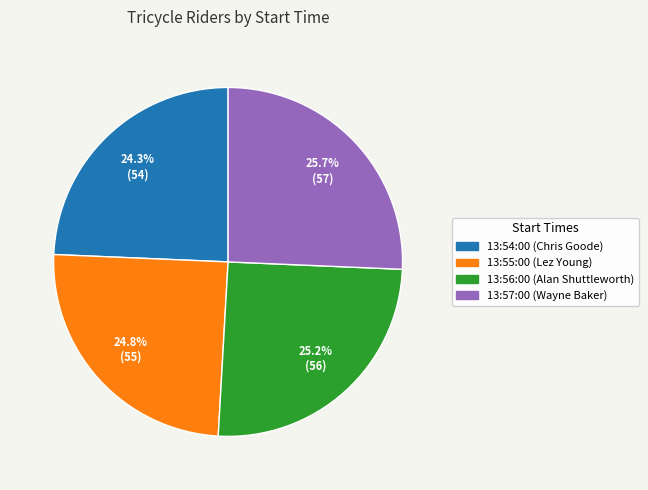

Approximately how many times larger is the value at 13:56:00 compared to 13:54:00?

1.0